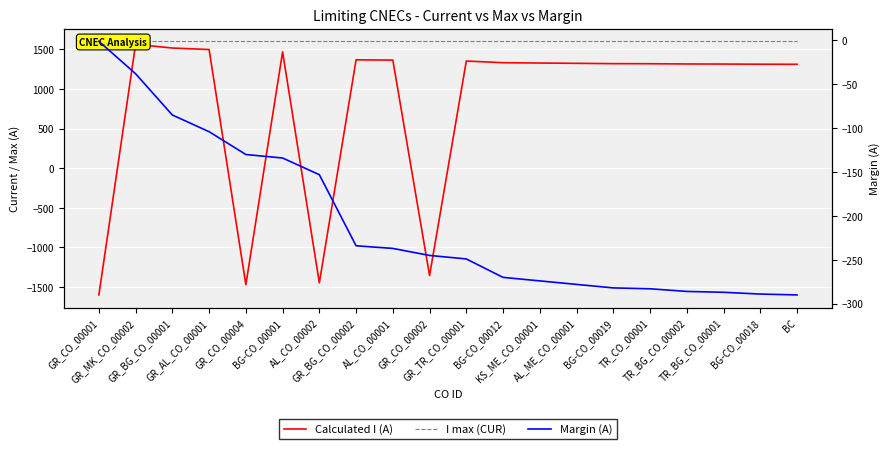

Is this an area chart (filled region under the line)?

No